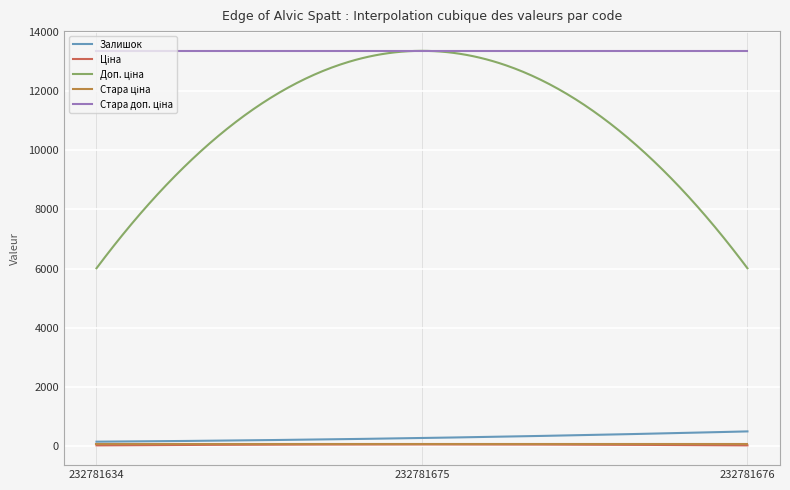

Rank the categories by Стара ціна value from lowest to highest.

232781634, 232781675, 232781676